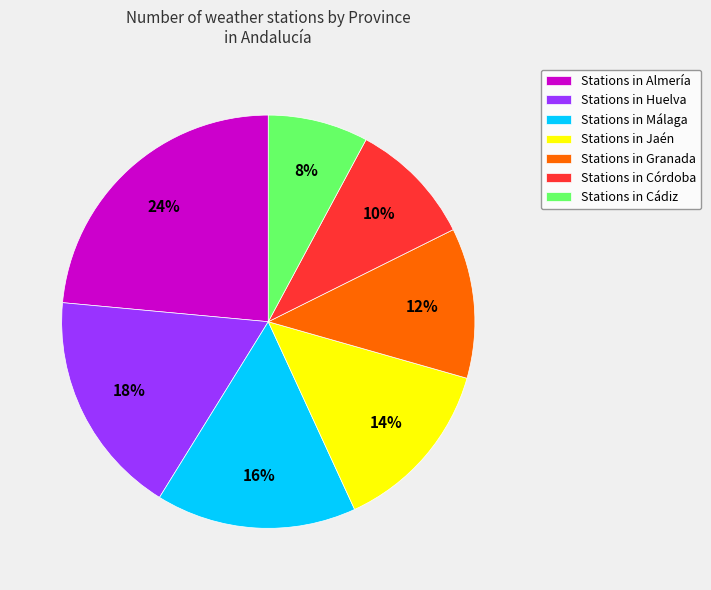

Is the sum of Stations in Jaén and Stations in Almería greater than half?

No